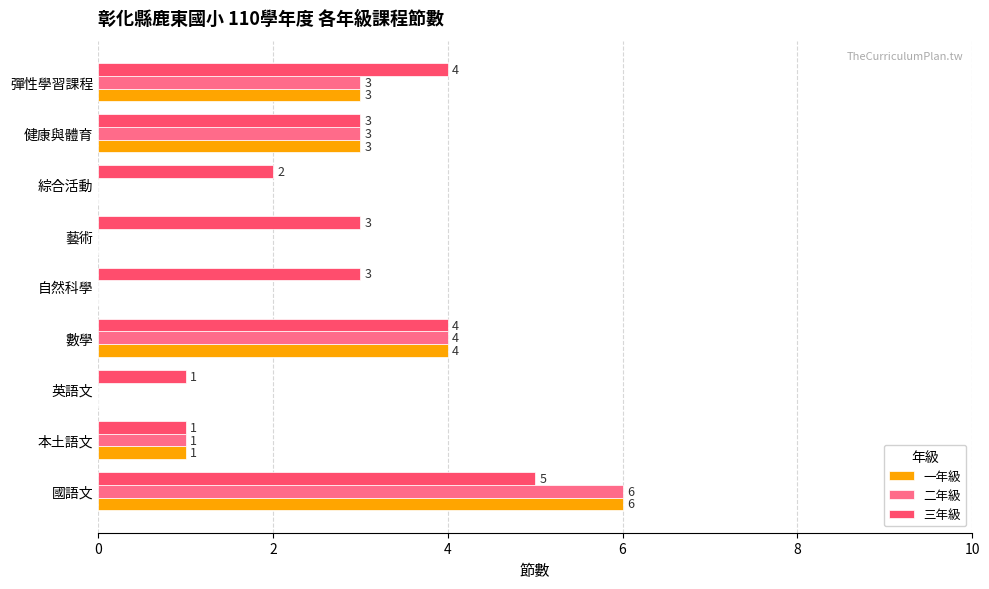

How many 三年級 values are between 2 and 4?

6